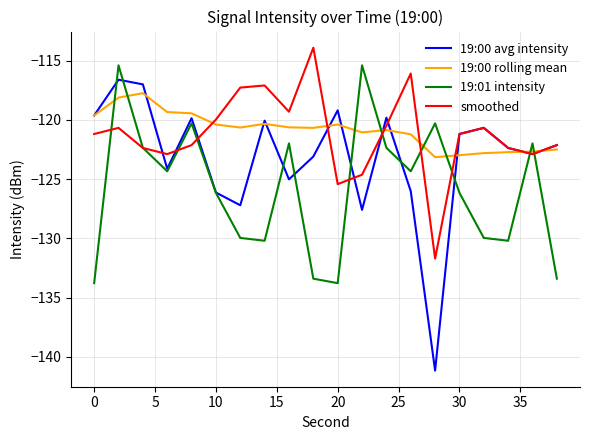

What is the maximum value for 19:01 intensity?

-115.4